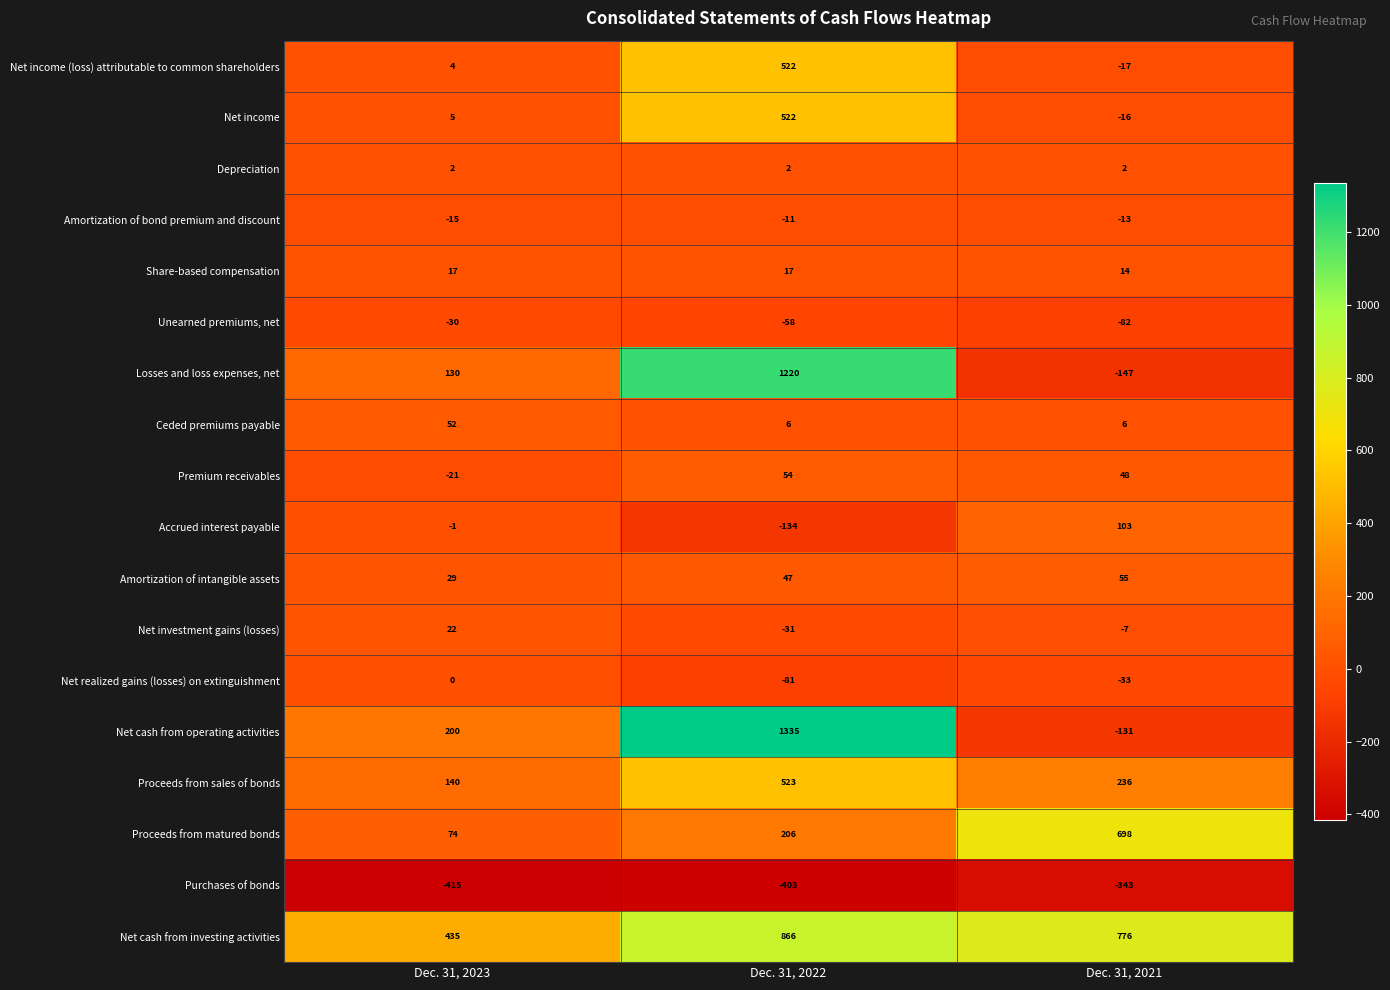

Rank the categories by Proceeds from sales of bonds value from highest to lowest.

Dec. 31, 2022, Dec. 31, 2021, Dec. 31, 2023